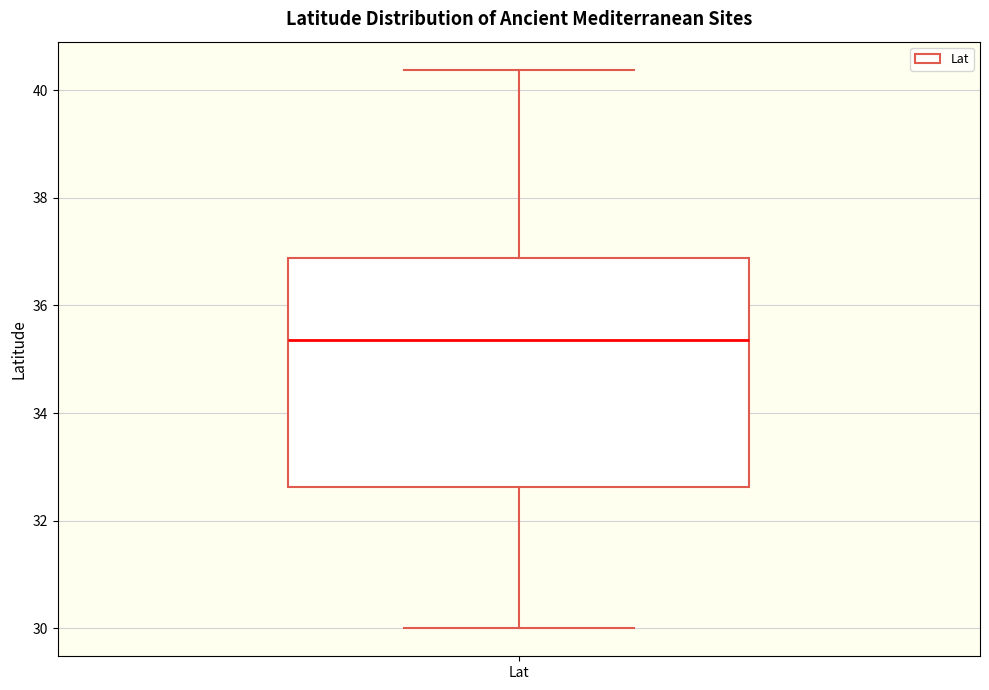

Where does the upper whisker of the box for Lat end on the y-axis? The values are not printed on the chart, so give them approximately, as read against the axis.

40.4